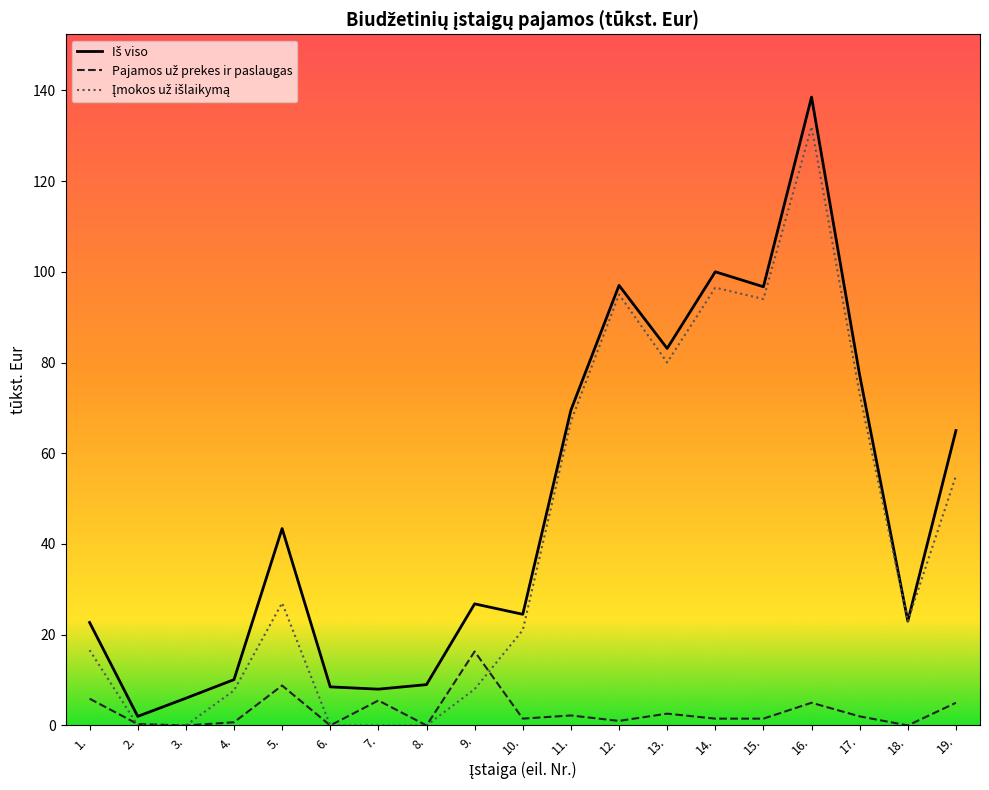

What is the average value of the Pajamos už prekes ir paslaugas series?

3.1